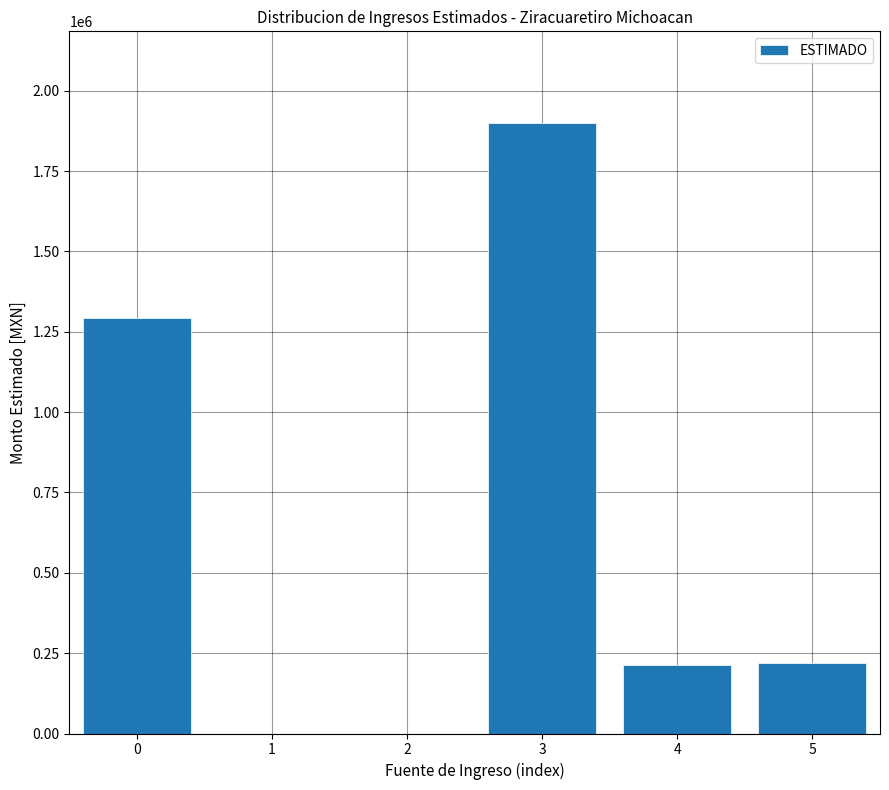

What is the maximum value shown in the chart?

1899822.5